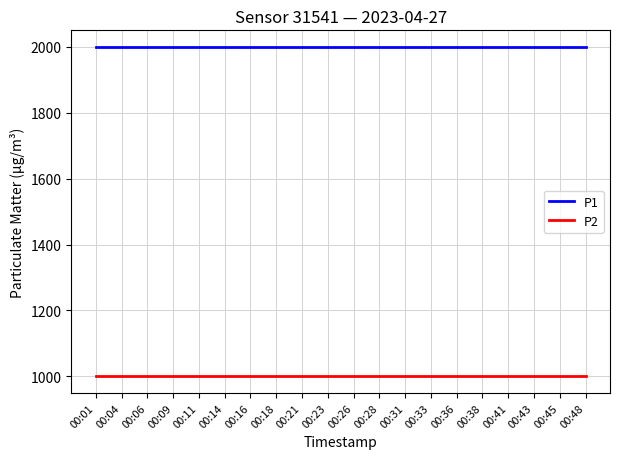

True or false: P1 and P2 intersect in this chart.

False